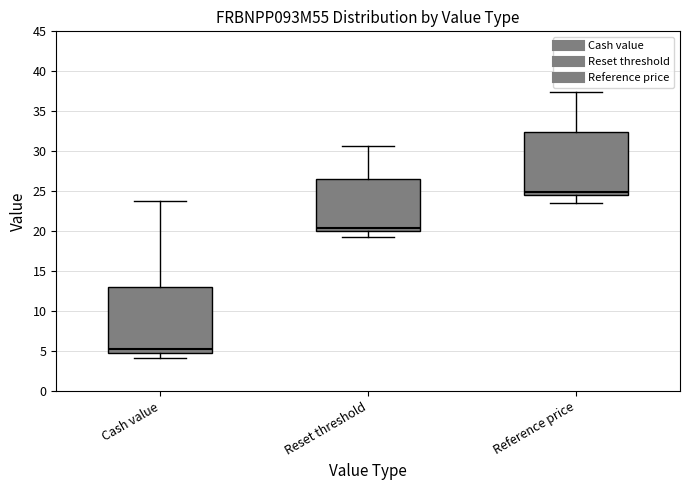

Reading left to right, read every box against the y-axis: the position of its median line, the range the box covers, and the ends of its whiskers. The values are not printed on the chart, so give them approximately, as read against the axis.

Cash value: median 5.5, box 5.0 to 13.0, whiskers 4.0 to 23.5
Reset threshold: median 20.5, box 20.0 to 26.5, whiskers 19.5 to 30.5
Reference price: median 25.0, box 24.5 to 32.5, whiskers 23.5 to 37.5